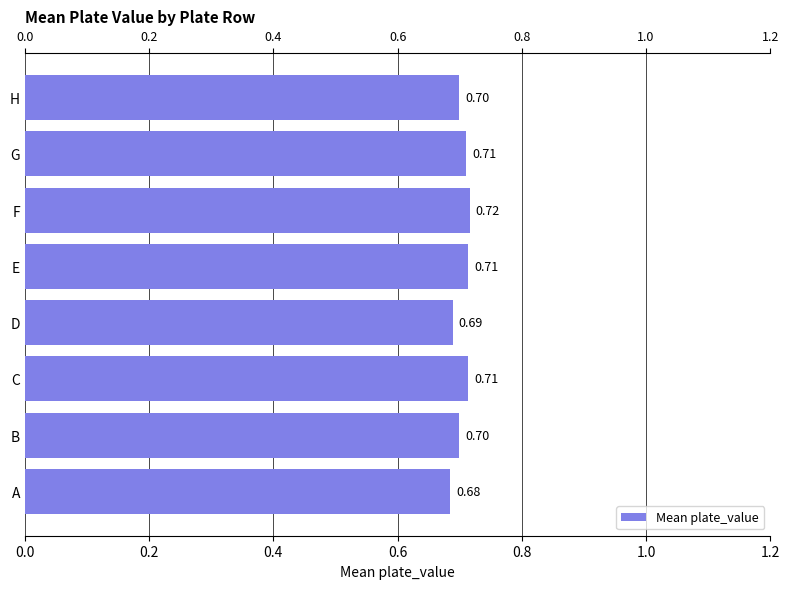

Reading right to left, extract all data points from this chart.

0.7	0.7	0.7	0.7	0.7	0.7	0.7	0.7